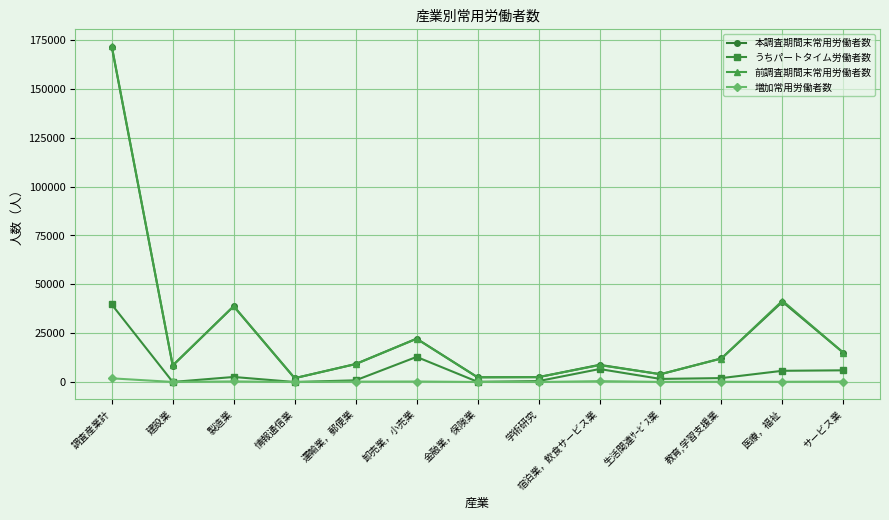

What is the maximum value for 本調査期間末常用労働者数?

171608